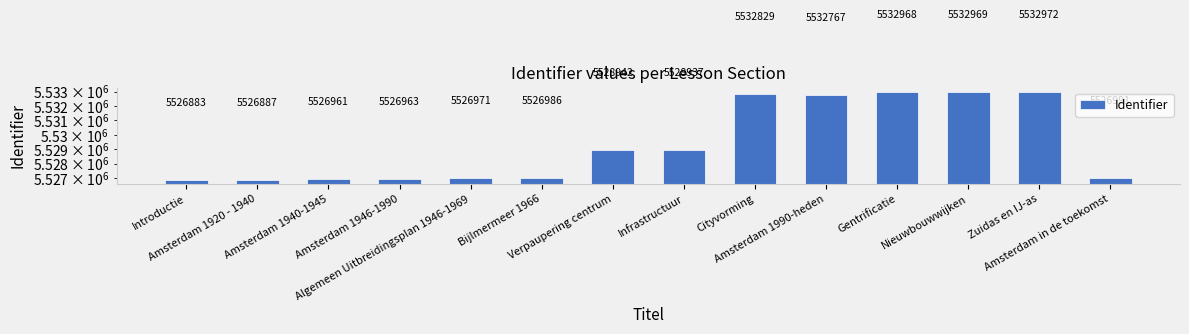

At which label is the value closest to 5529927?

Verpaupering centrum